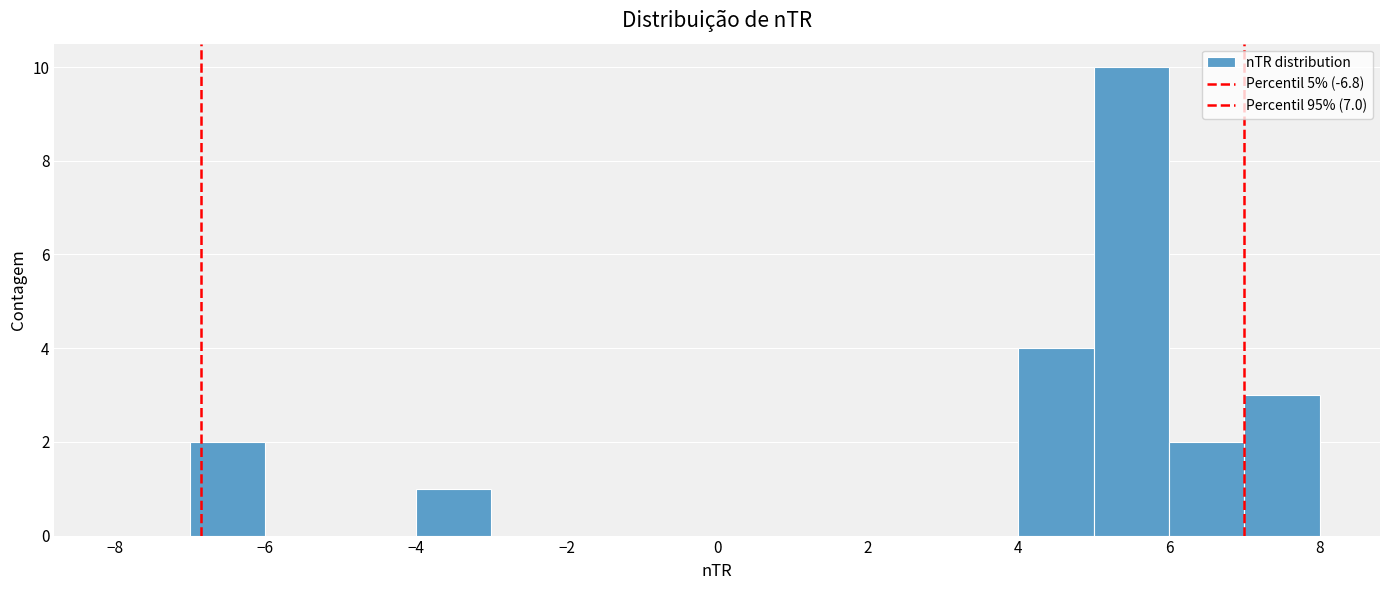

Reading left to right, transcribe this chart: for each bar, give the range it covers on the x-axis and its height. The values are not printed on the chart, so give them approximately, as read against the axis.

-8 to -7: 0
-7 to -6: 2
-6 to -5: 0
-5 to -4: 0
-4 to -3: 1
-3 to -2: 0
-2 to -1: 0
-1 to 0: 0
0 to 1: 0
1 to 2: 0
2 to 3: 0
3 to 4: 0
4 to 5: 4
5 to 6: 10
6 to 7: 2
7 to 8: 3